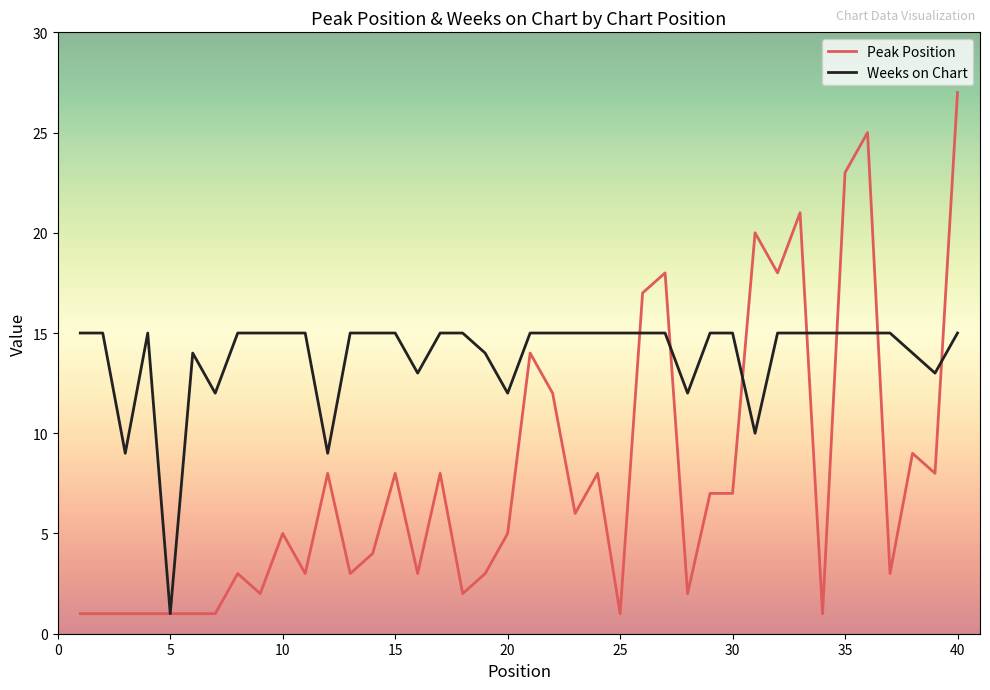

Which series has the largest range (max minus min)?

Peak Position